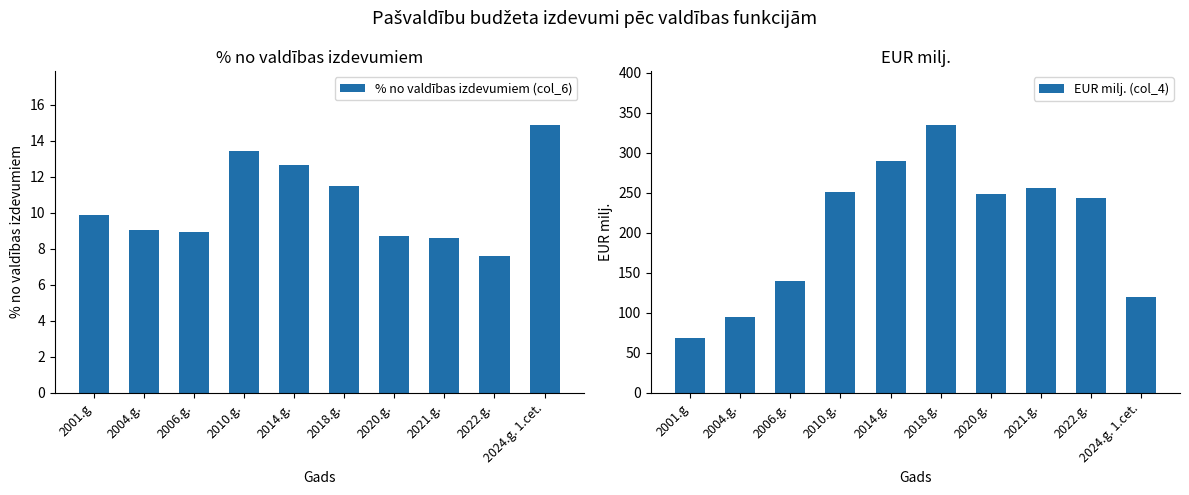

Reading left to right, what are all the values shown in this chart?

% no valdības izdevumiem (col_6): 9.9	9.0	8.9	13.4	12.7	11.5	8.7	8.6	7.6	14.9
EUR milj. (col_4): 68.0	94.4	139.3	250.5	289.2	334.8	248.7	255.3	242.7	119.9